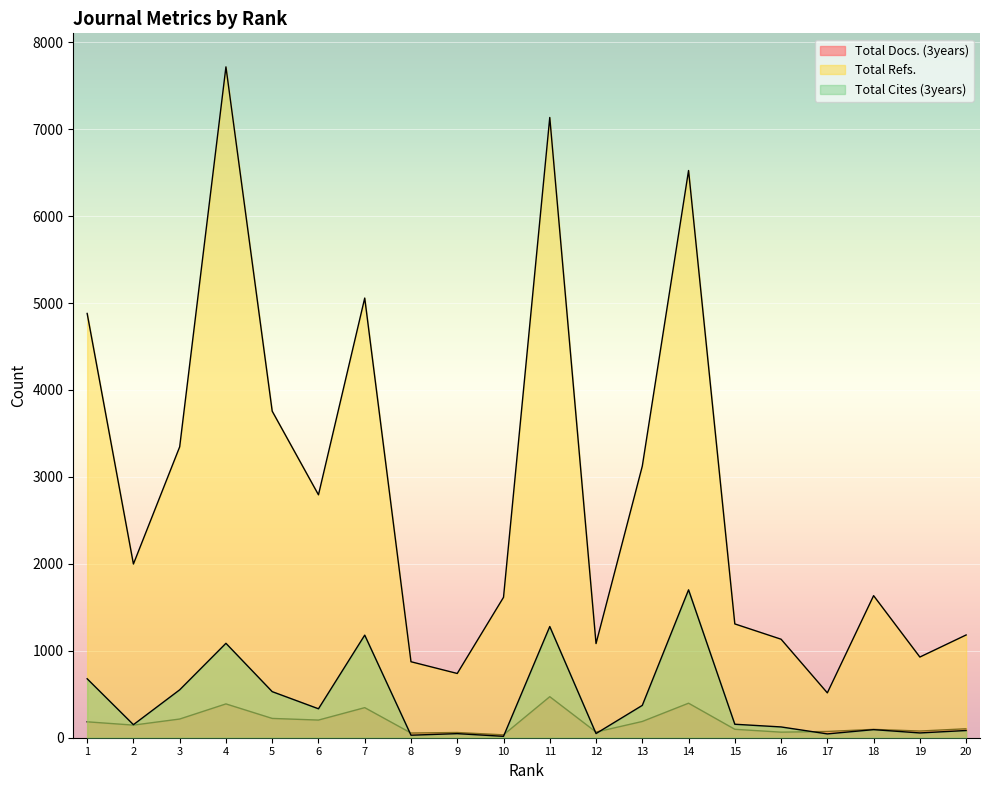

What is the value of the Total Docs. (3years) point at the 3rd from the left?

215